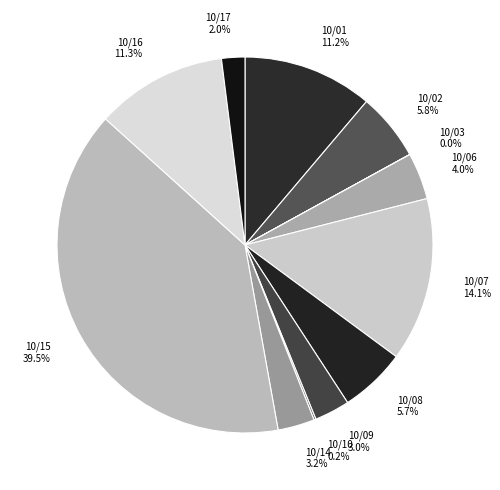

Count the number of slices in the pie.

12